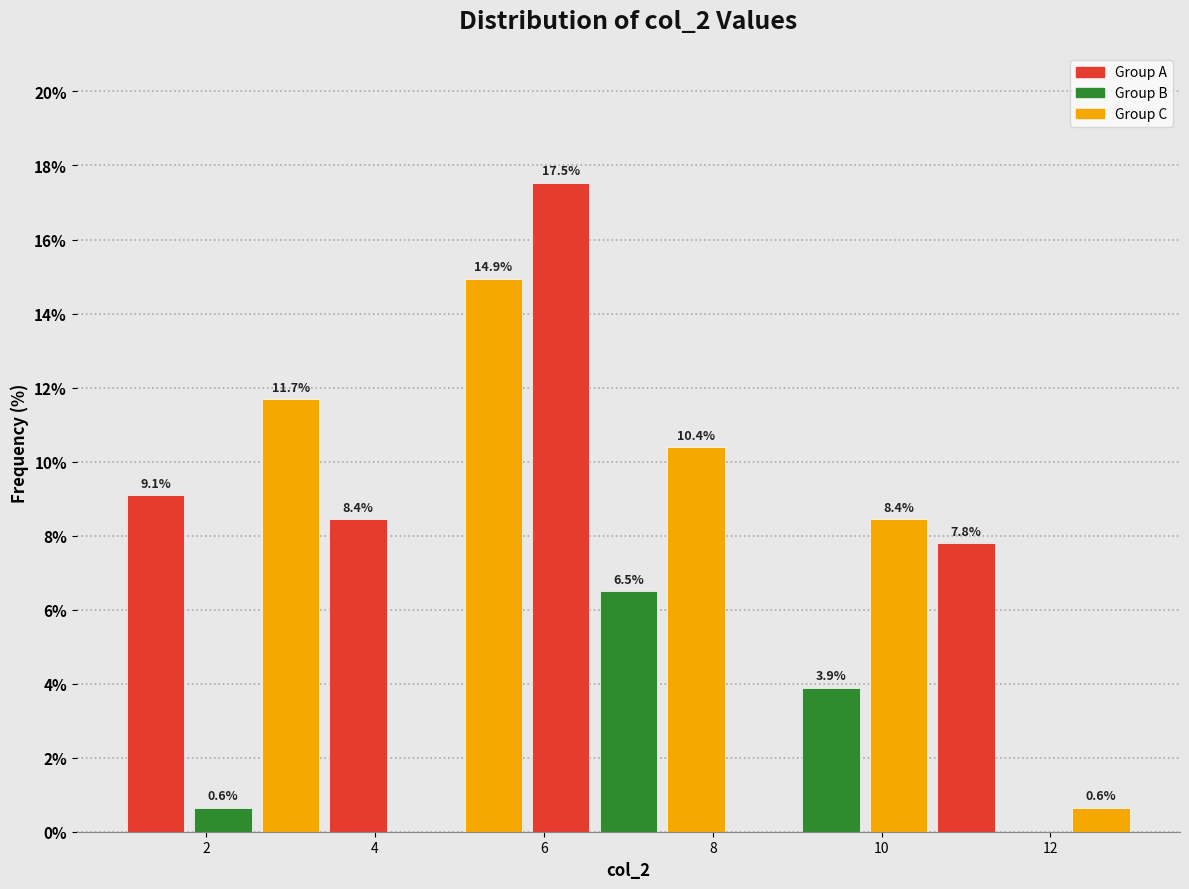

Which range on the x-axis has the tallest bar?

5.8 to 6.6